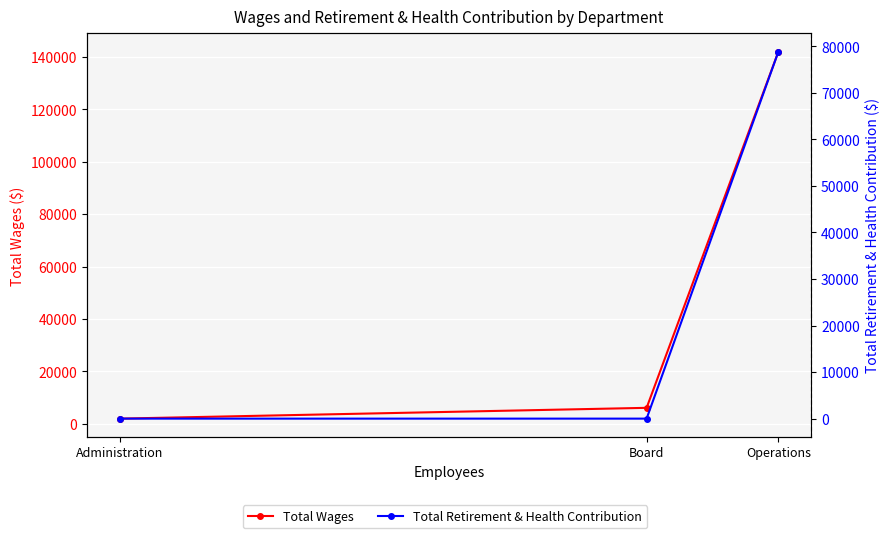

Reading right to left, extract all data points from this chart.

Total Wages: 1955	6075	142024
Total Retirement & Health Contribution: 0	0	78839